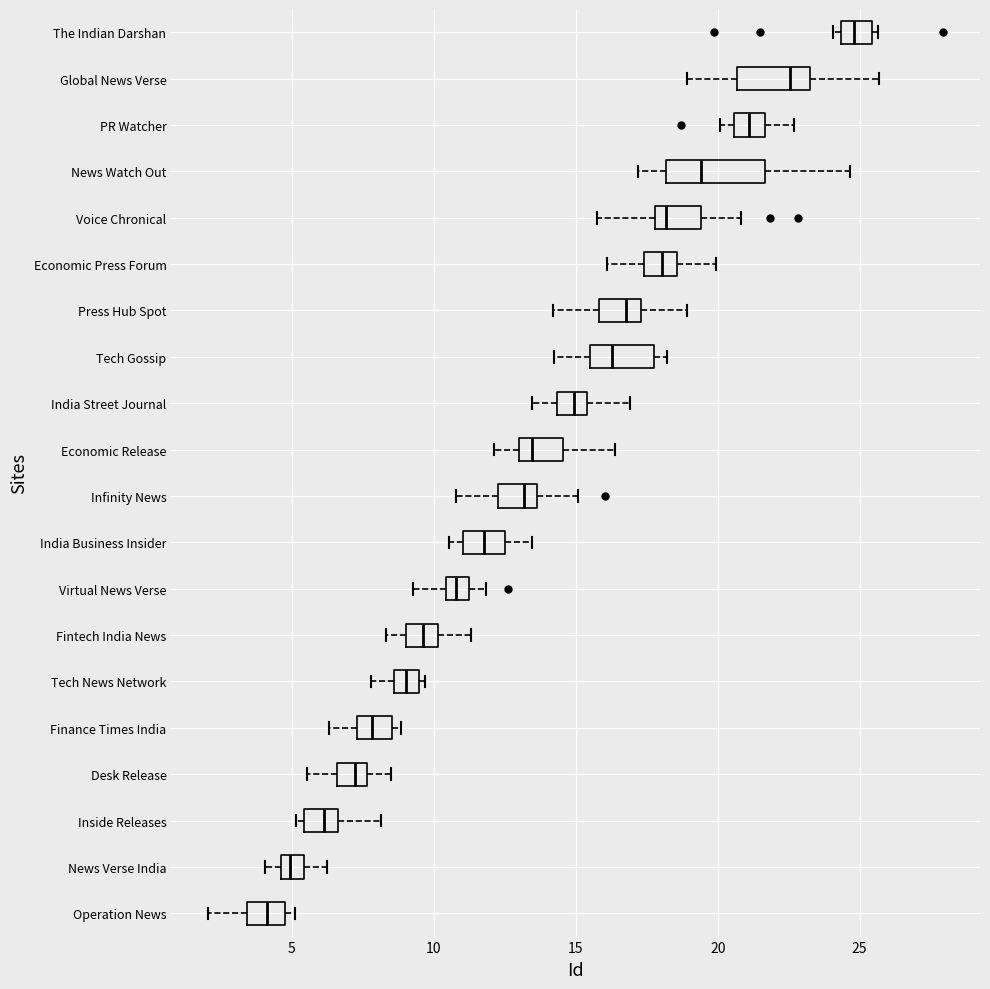

Which box is the widest, from its left edge to its right edge?

News Watch Out